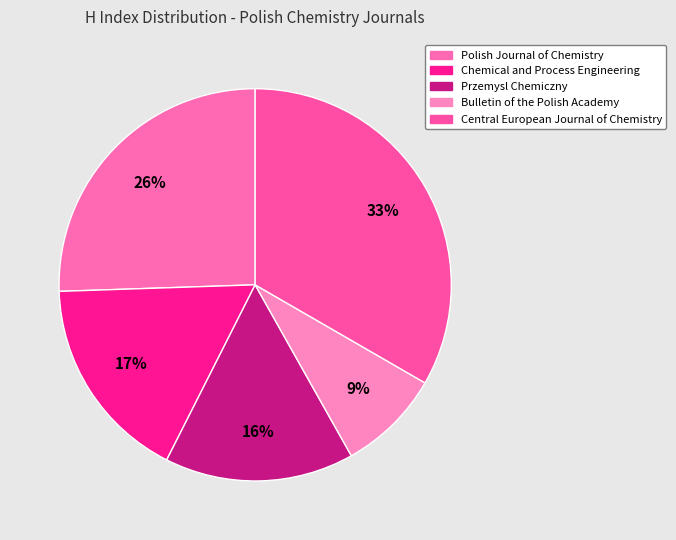

Which slice is the smallest?

Bulletin of the Polish Academy